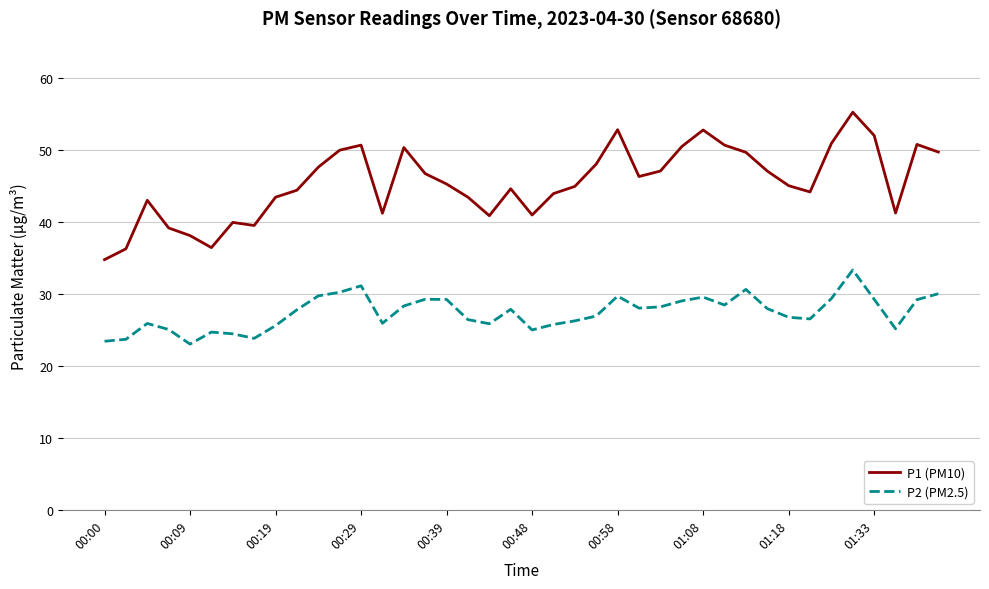

List the series in order of their peak value, lowest first.

P2 (PM2.5), P1 (PM10)